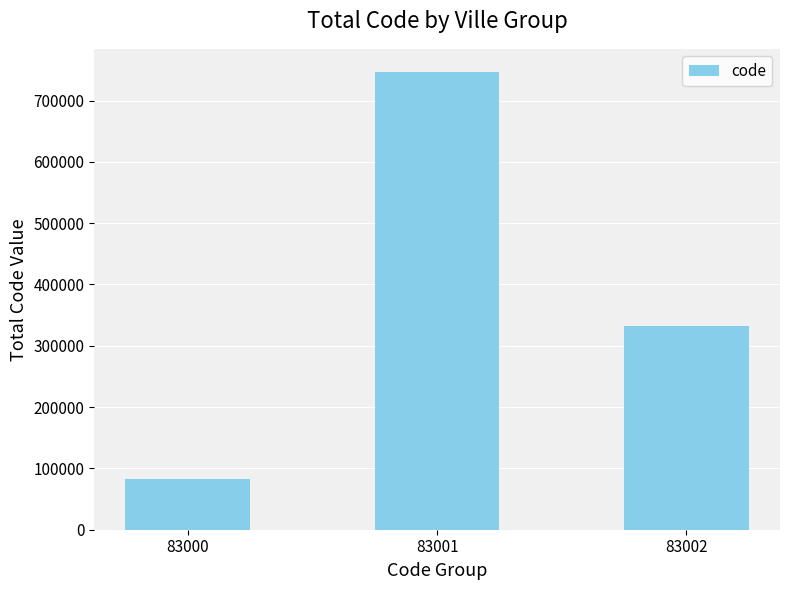

List the labels in order of value, largest first.

83001, 83002, 83000